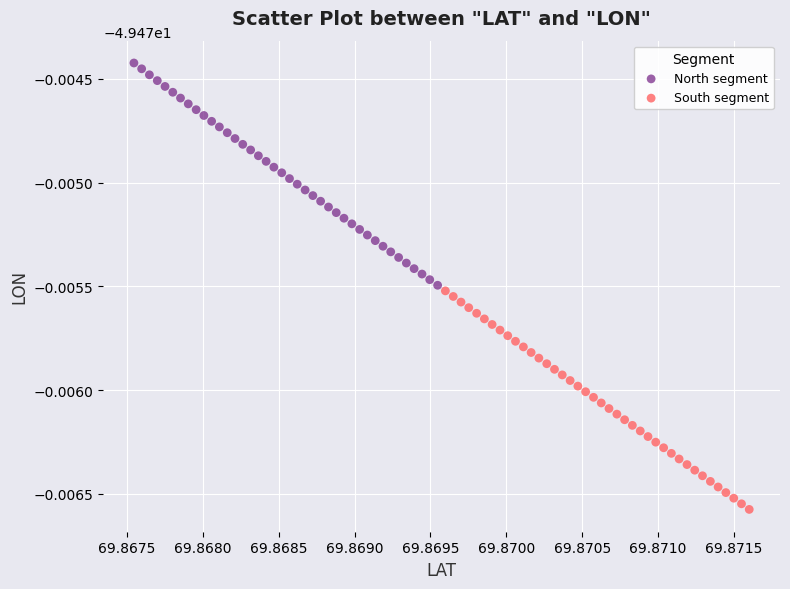

What are all the series names shown in the legend?

North segment, South segment